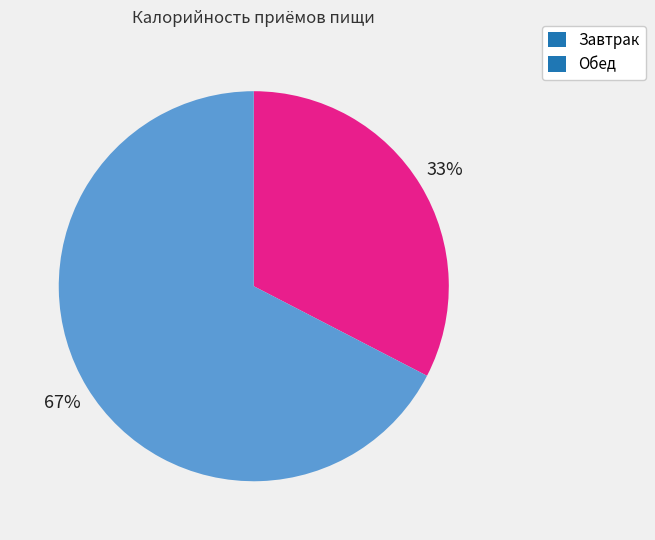

True or false: Завтрак accounts for 44% of the total.

False